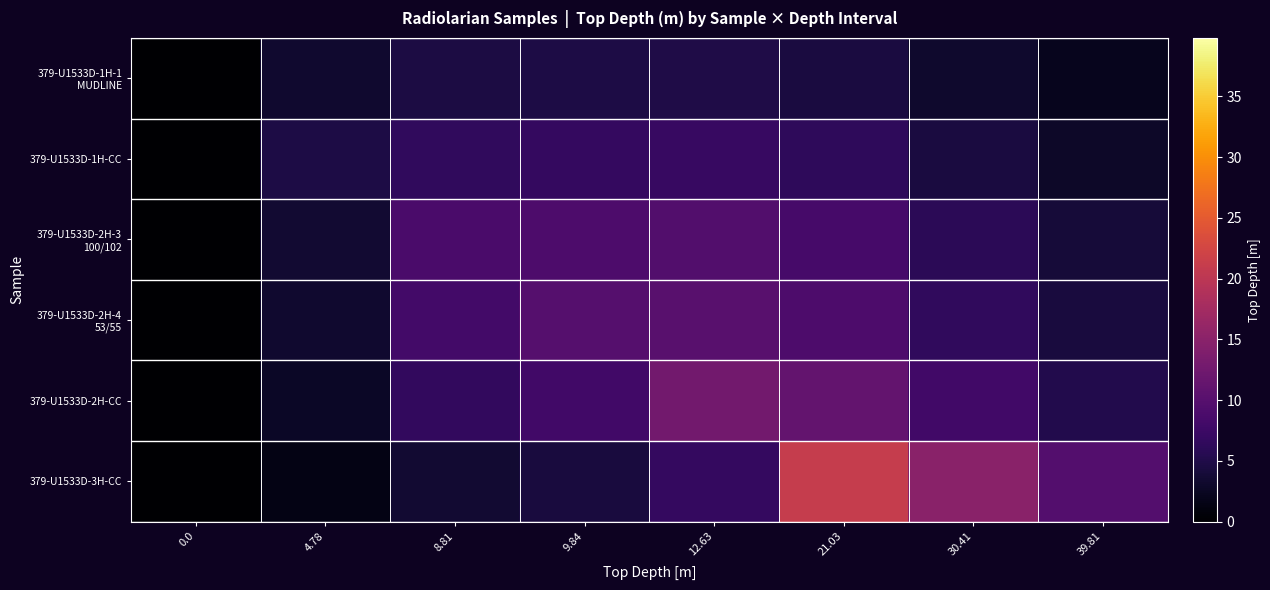

Which series has the widest spread of values?

379-U1533D-3H-CC